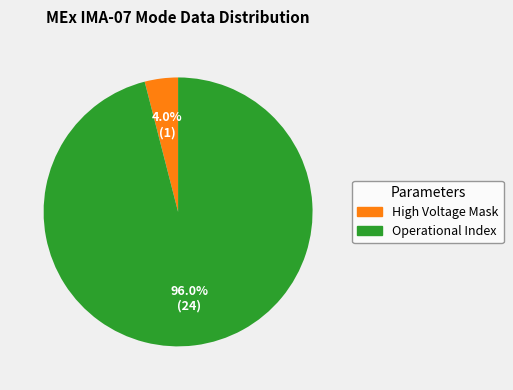

How many segments does this pie chart have?

2